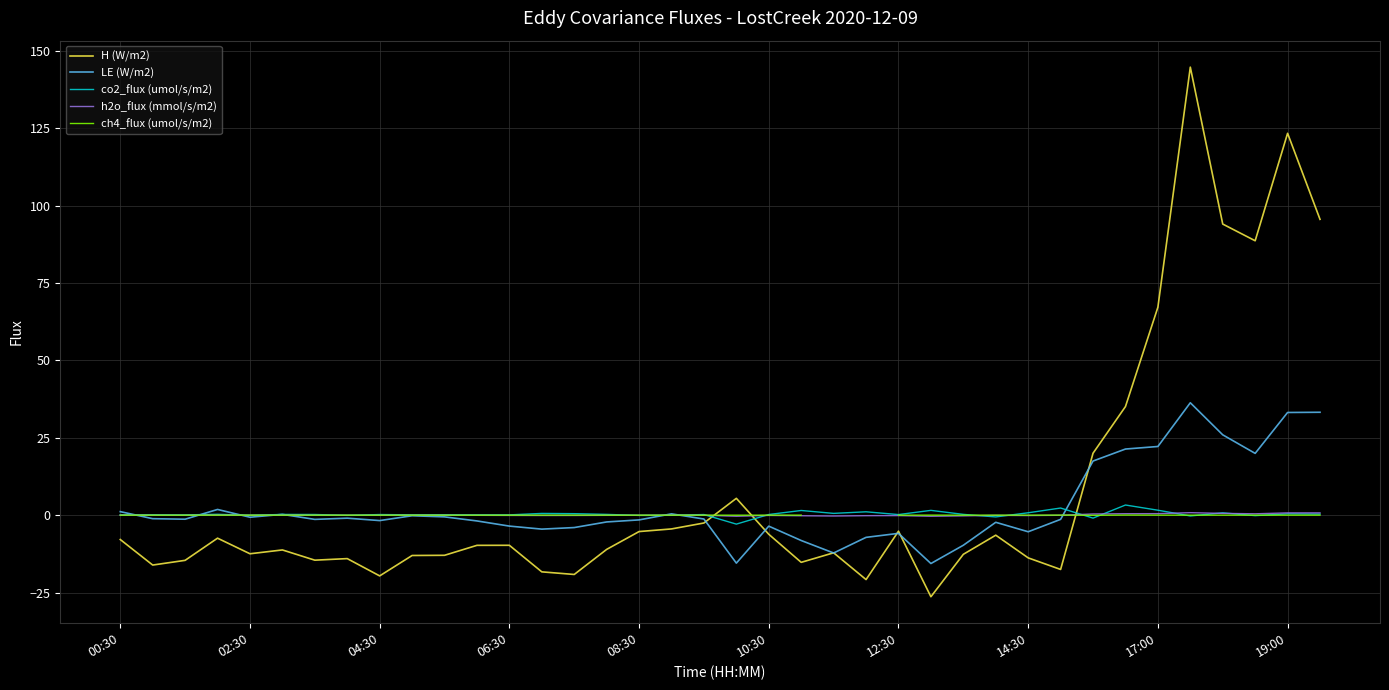

What is the greatest value displayed?

144.8